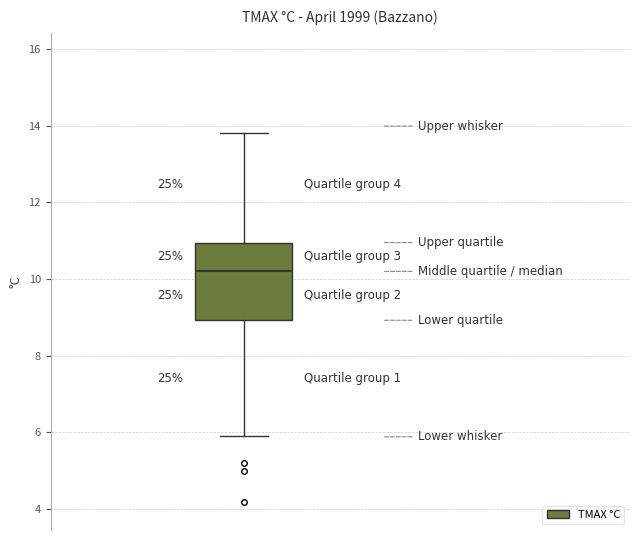

Transcribe this box plot: give where the median line is, the range the box spans, and where the two whiskers end, as read against the y-axis. The values are not printed on the chart, so give them approximately, as read against the axis.

median 10.2, box 9.0 to 11.0, whiskers 6.0 to 13.8